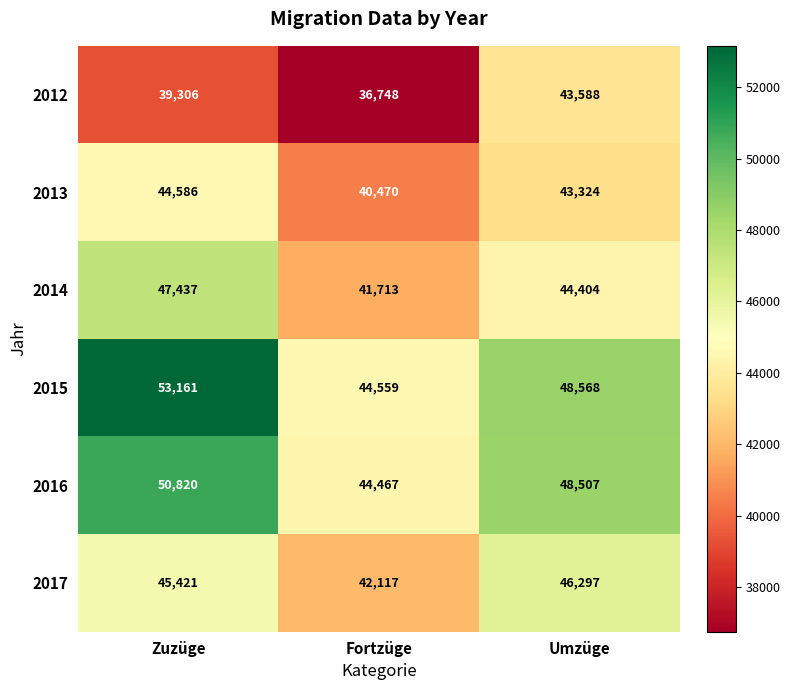

Between Zuzüge and Umzüge, which series saw the biggest shift?

2015